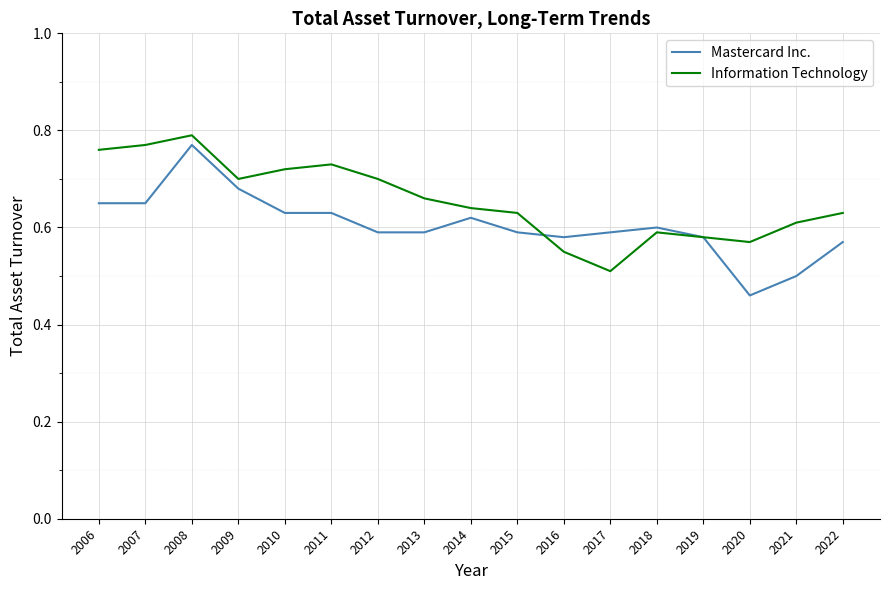

The Information Technology series shows 0.3 at 2019. True or false?

False